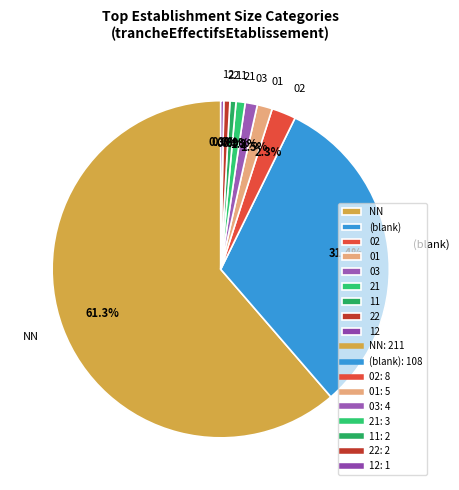

Which category has the biggest portion of the pie?

NN